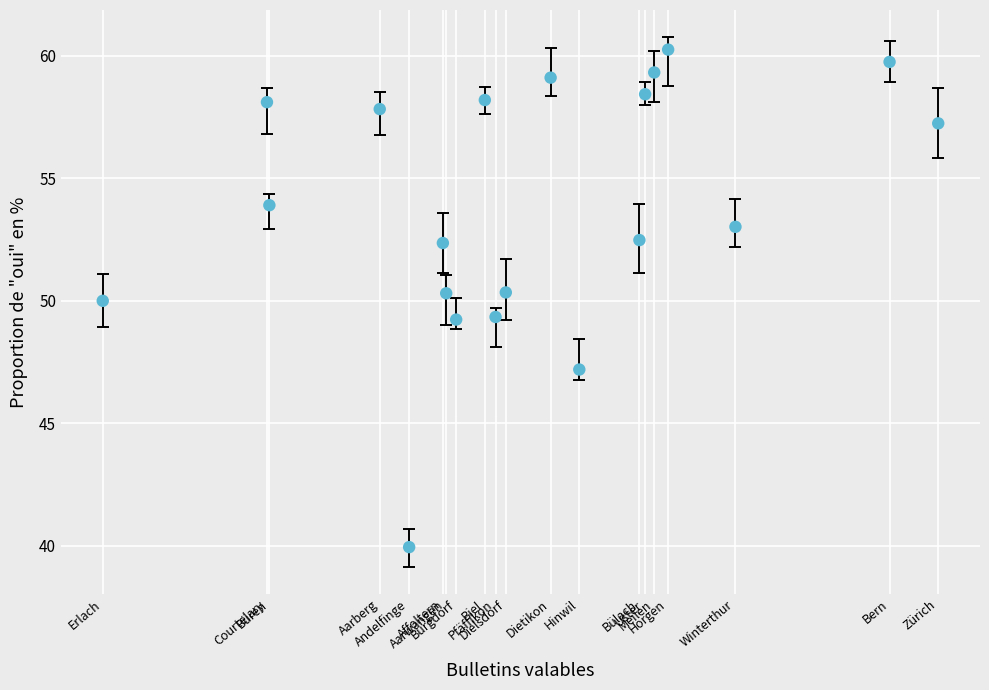

What is the range of X values (max minus min)?

3.7